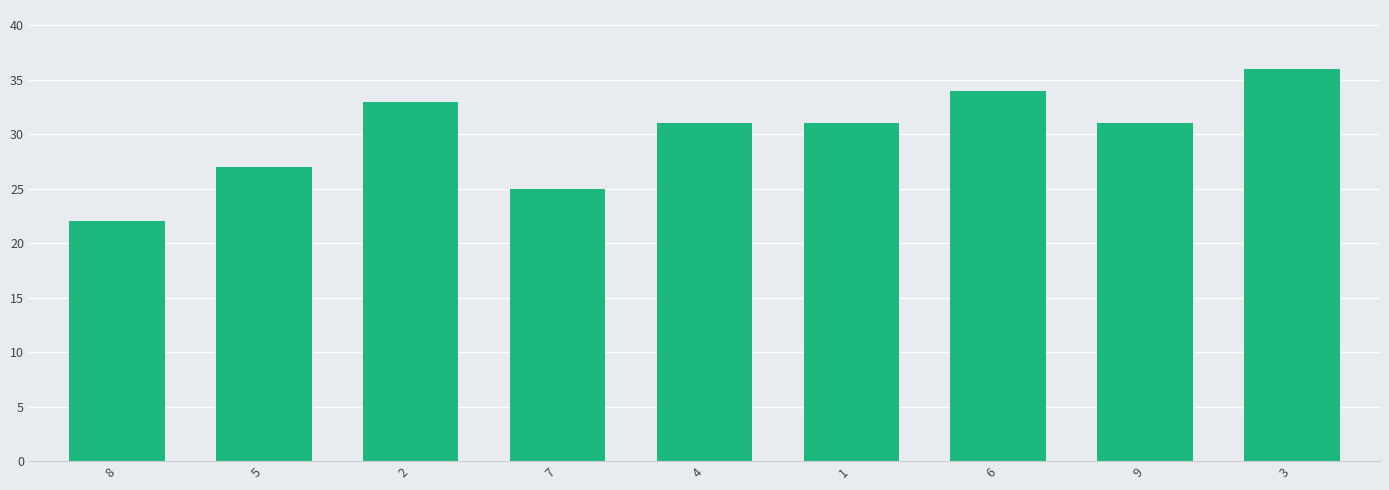

How many data points does each series have?

9